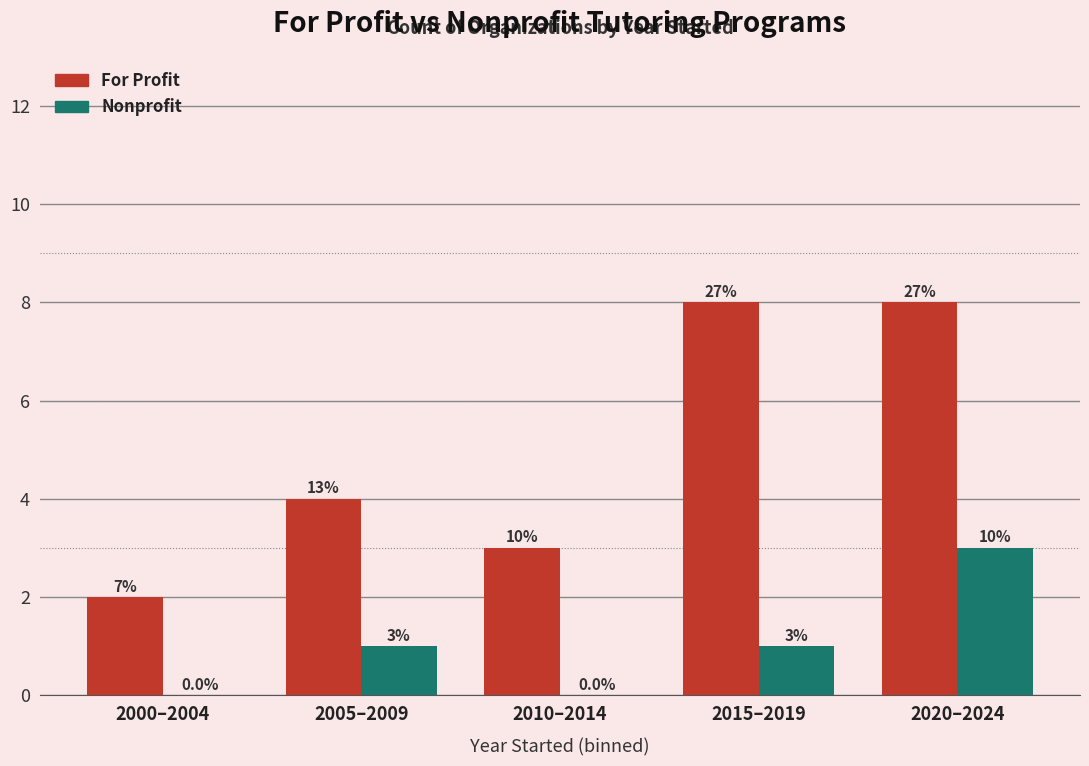

What is the value of the Nonprofit bar at the 5th from the left?

3